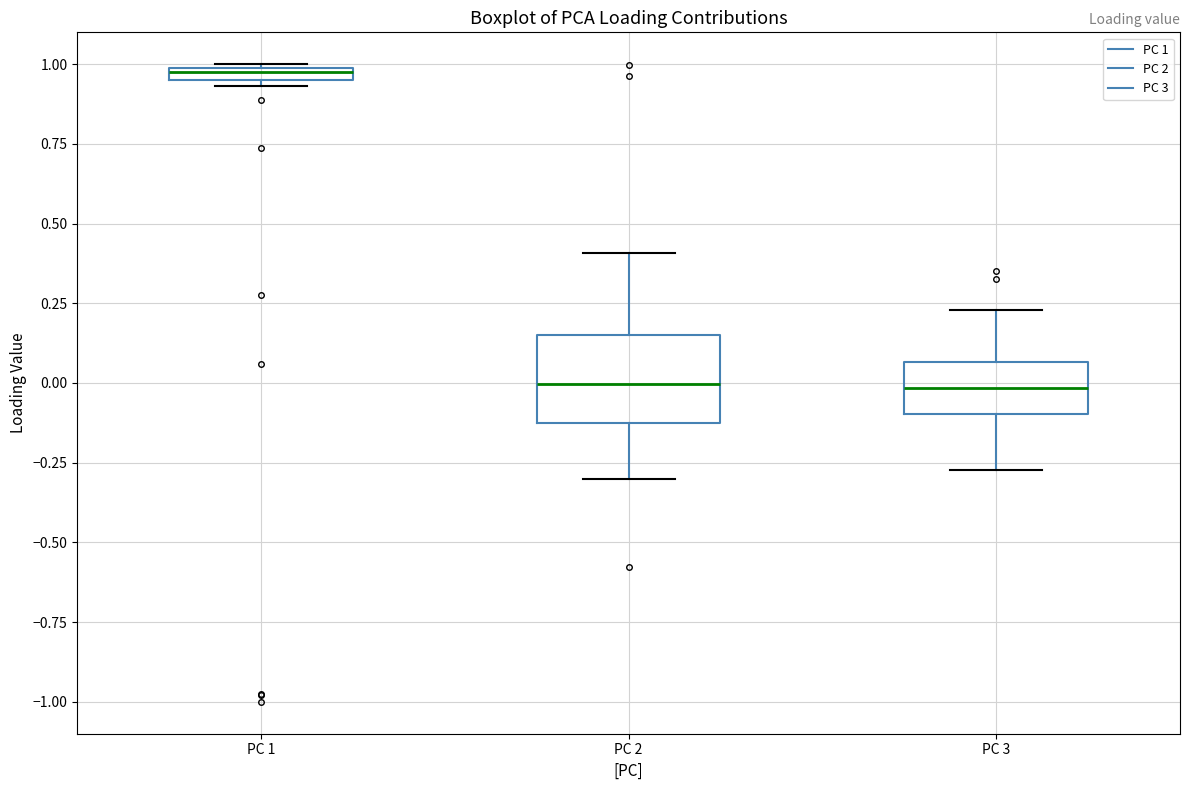

Which box has the highest median line?

PC 1